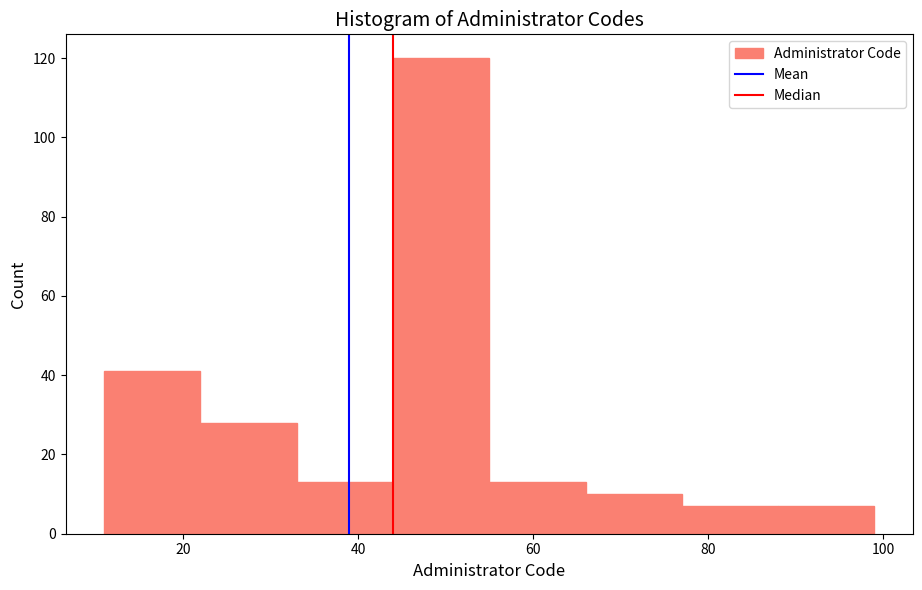

How tall is the bar that spans 55 to 66 on the x-axis? Neither the bar edges nor the heights are printed on the chart, so give them approximately, as read against the axes.

14